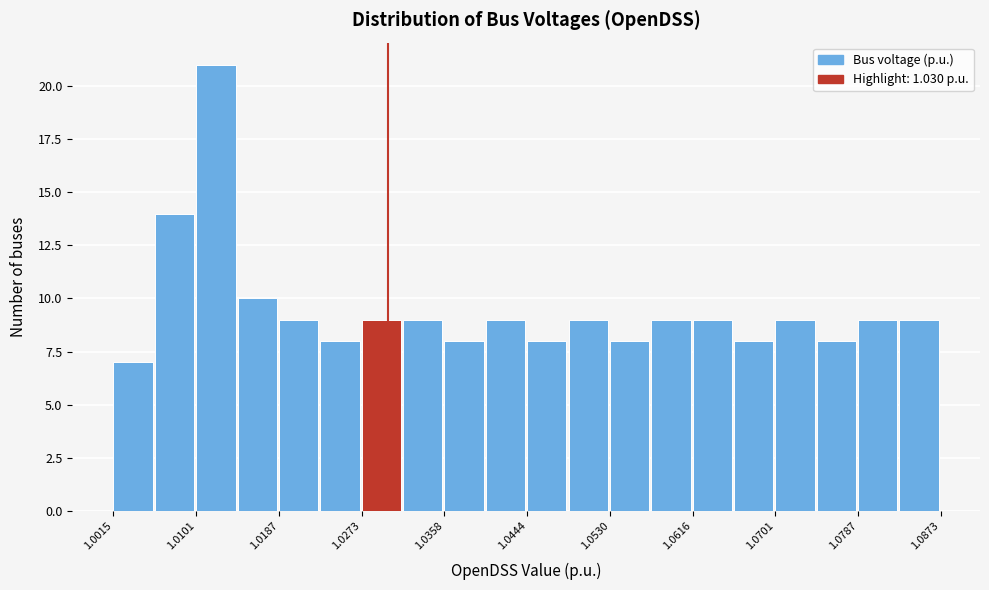

Reading left to right, list every bar in this chart as the range it spans on the x-axis followed by its height. Neither the bar edges nor the heights are printed on the chart, so give them approximately, as read against the axes.

1.002 to 1.006: 7
1.006 to 1.010: 14
1.010 to 1.014: 21
1.014 to 1.019: 10
1.019 to 1.023: 9
1.023 to 1.027: 8
1.027 to 1.032: 9
1.032 to 1.036: 9
1.036 to 1.040: 8
1.040 to 1.044: 9
1.044 to 1.049: 8
1.049 to 1.053: 9
1.053 to 1.057: 8
1.057 to 1.062: 9
1.062 to 1.066: 9
1.066 to 1.070: 8
1.070 to 1.074: 9
1.074 to 1.079: 8
1.079 to 1.083: 9
1.083 to 1.087: 9